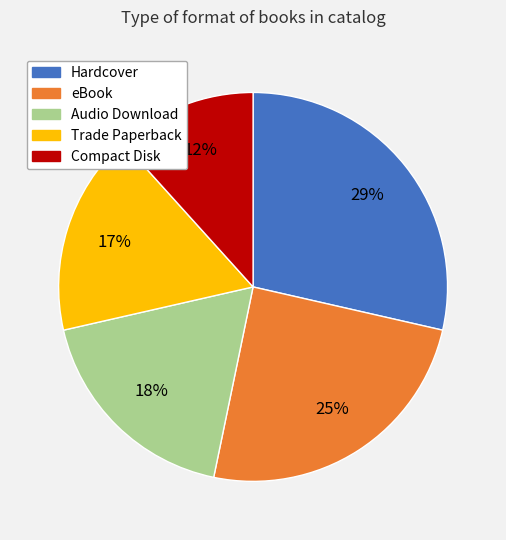

To the nearest percent, what percentage of the pie is Compact Disk?

12%